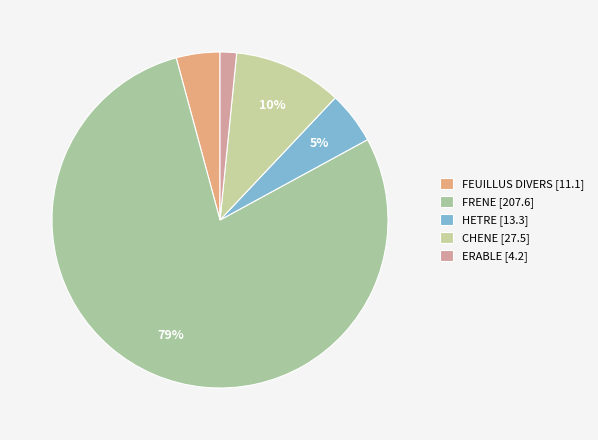

What percentage is the FEUILLUS DIVERS slice, to the nearest percent?

4%